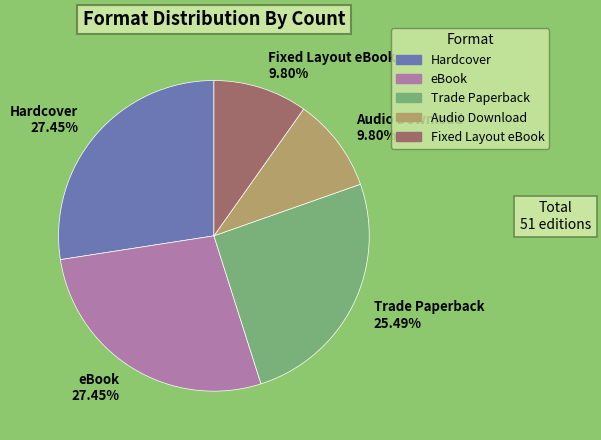

To the nearest percent, what is the average slice percentage?

20%